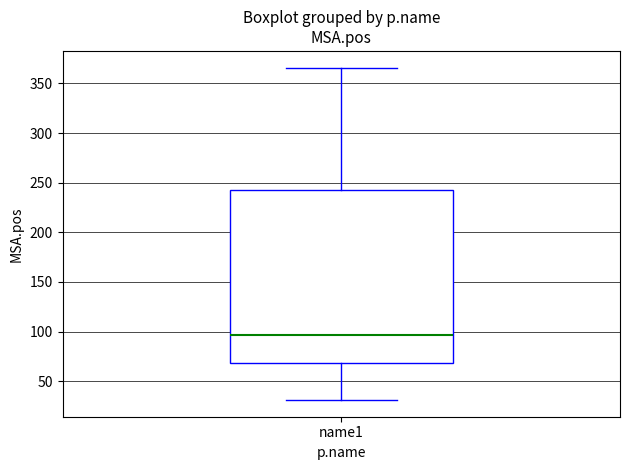

Transcribe this box plot: give where the median line is, the range the box spans, and where the two whiskers end, as read against the y-axis. The values are not printed on the chart, so give them approximately, as read against the axis.

median 95, box 70 to 245, whiskers 30 to 365